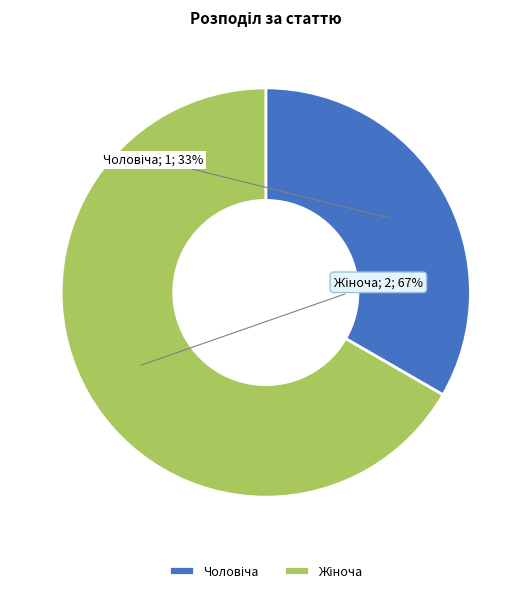

Does any single category account for the majority?

Yes